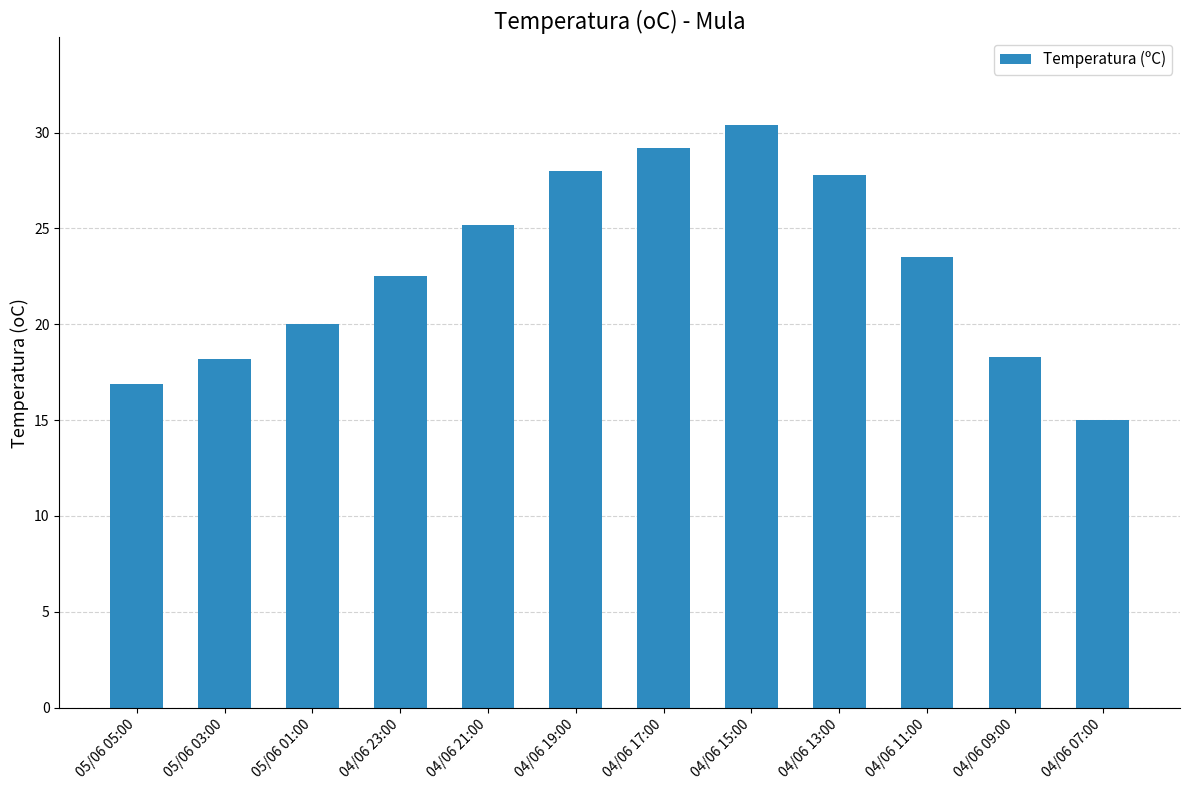

What is the label of the 1st bar from the left?

05/06 05:00